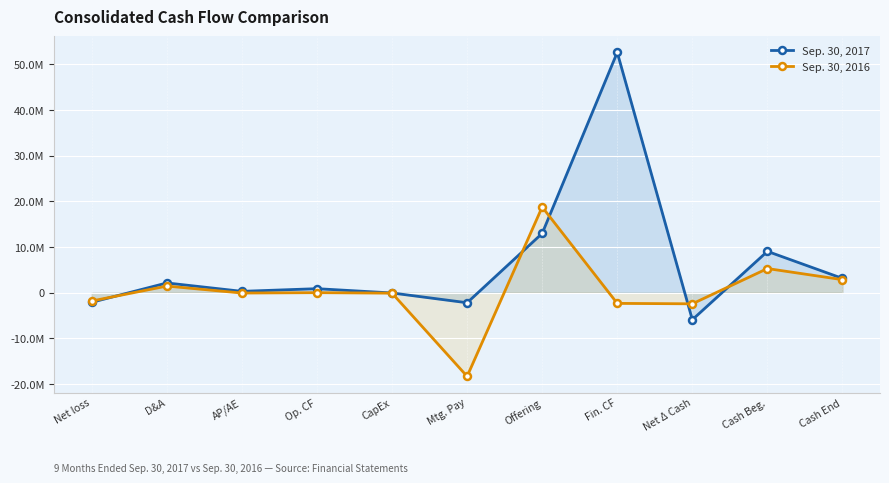

Reading right to left, transcribe all the data shown in this chart.

Sep. 30, 2017: Cash End=3125185	Cash Beg.=9038642	Net Δ Cash=-5913457	Fin. CF=52556730	Offering=12966455	Mtg. Pay=-2200000	CapEx=-60328	Op. CF=879101	AP/AE=295328	D&A=2132208	Net loss=-2095997
Sep. 30, 2016: Cash End=2848985	Cash Beg.=5281172	Net Δ Cash=-2432187	Fin. CF=-2338328	Offering=18741902	Mtg. Pay=-18300000	CapEx=-101318	Op. CF=7459	AP/AE=-74984	D&A=1451356	Net loss=-1816775